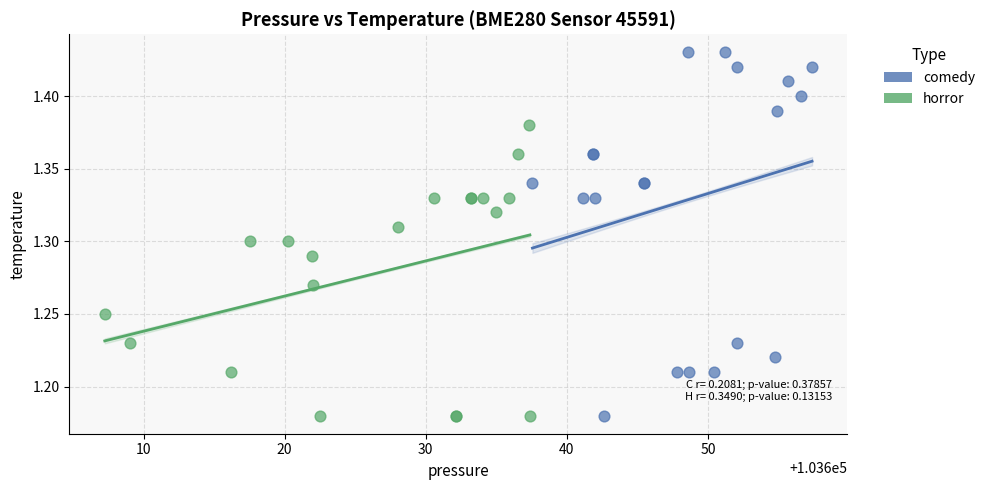

Which series reaches the maximum Y coordinate?

comedy